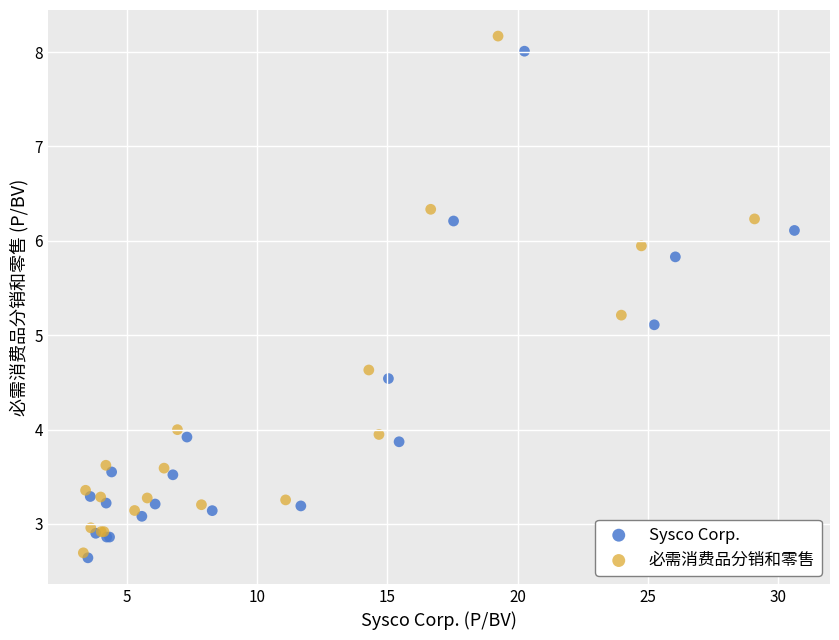

Which series has the largest Y range (max minus min)?

必需消费品分销和零售